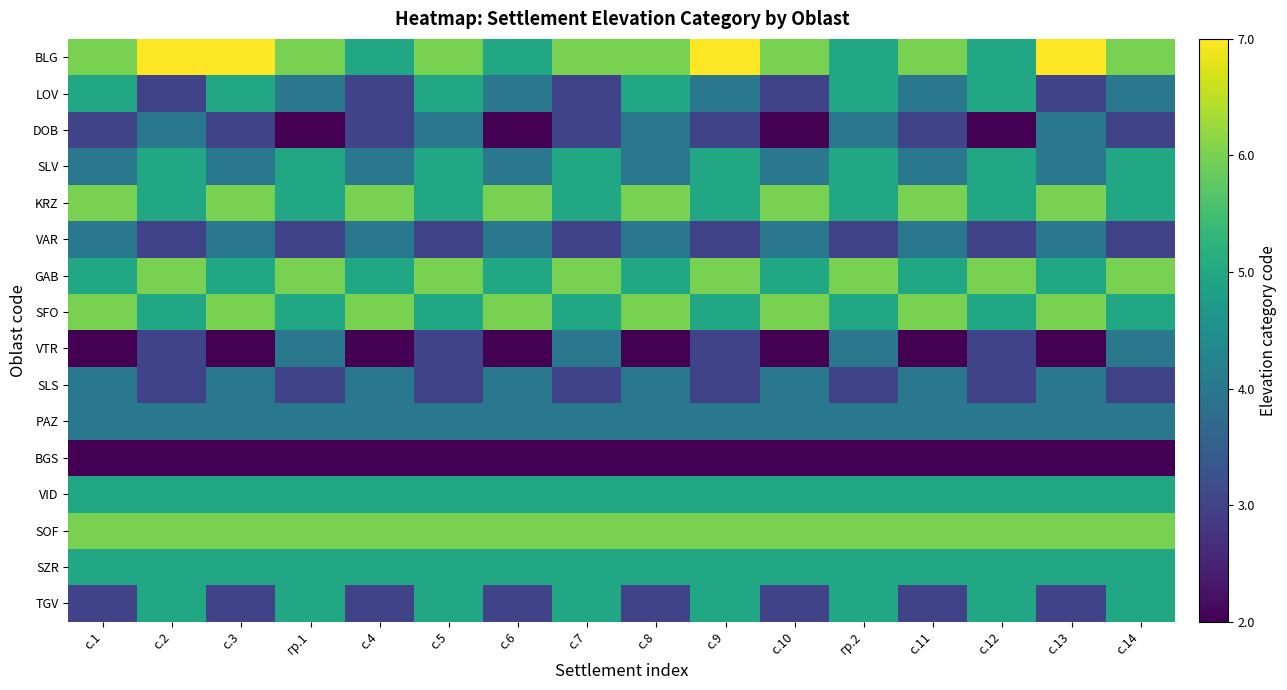

At гр.2, list the series in order from smallest to largest.

BGS, VAR, SLS, DOB, VTR, PAZ, BLG, LOV, SLV, KRZ, SFO, VID, SZR, TGV, GAB, SOF